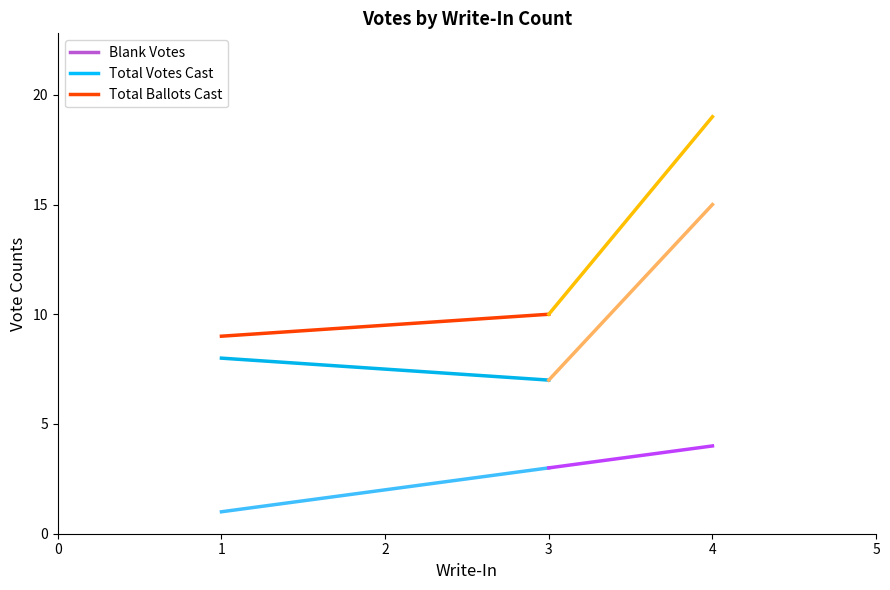

What is the sum of the Total Ballots Cast values at Totals and Precinct 1 (2)?

29